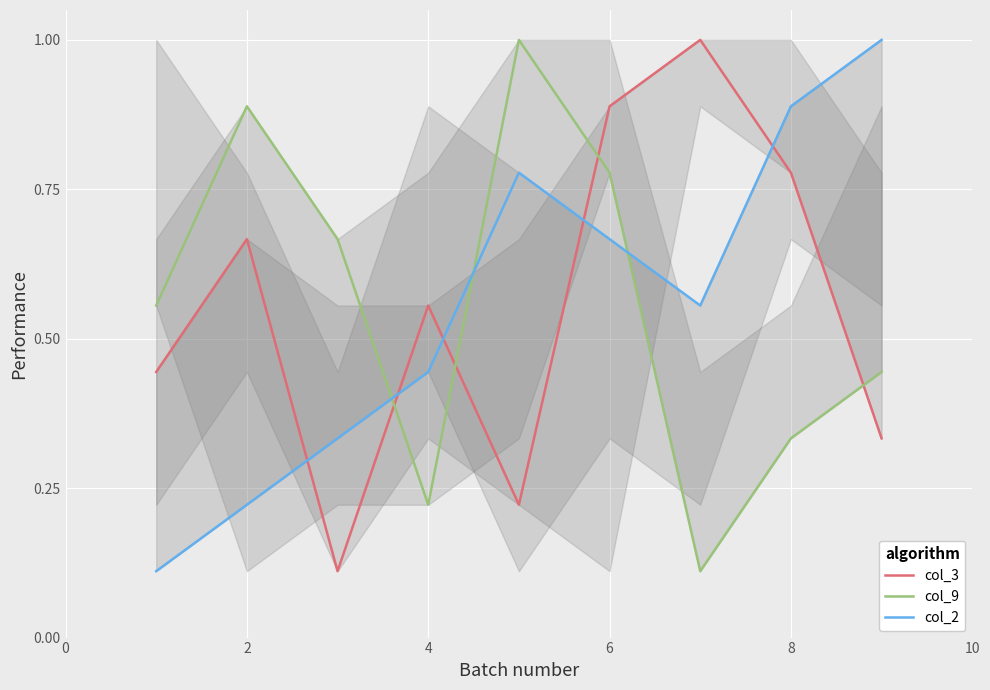

Reading left to right, transcribe all the data shown in this chart.

col_3: 0.4	0.7	0.1	0.6	0.2	0.9	1.0	0.8	0.3
col_9: 0.6	0.9	0.7	0.2	1.0	0.8	0.1	0.3	0.4
col_2: 0.1	0.2	0.3	0.4	0.8	0.7	0.6	0.9	1.0